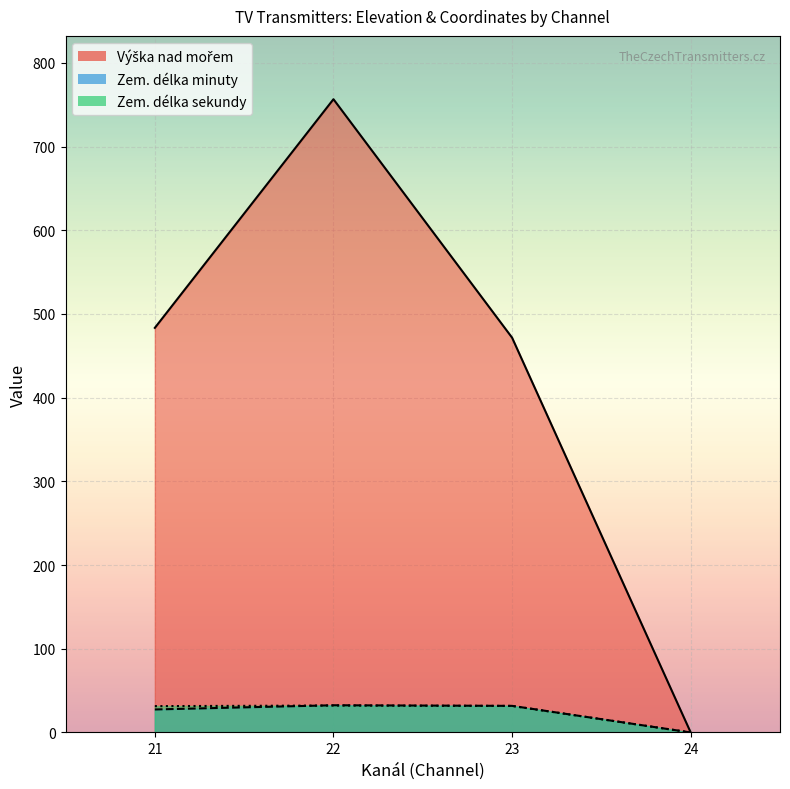

How many lines are shown in the chart?

3